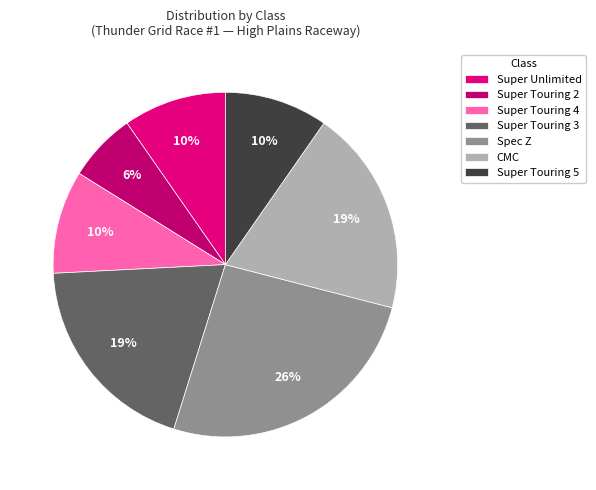

What is the largest slice in the pie chart?

Spec Z